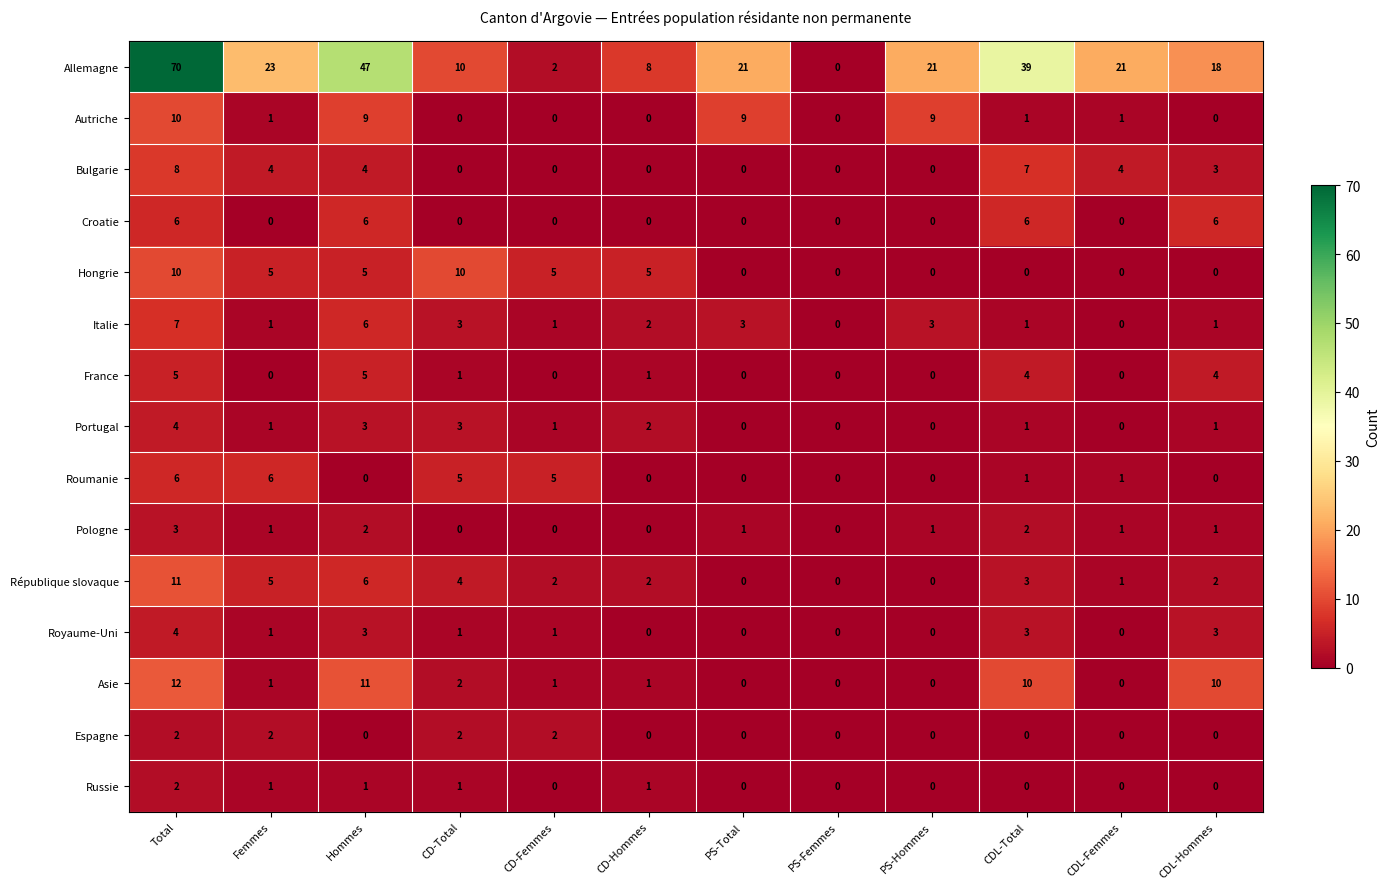

At which category does the chart reach its peak across all series?

Total